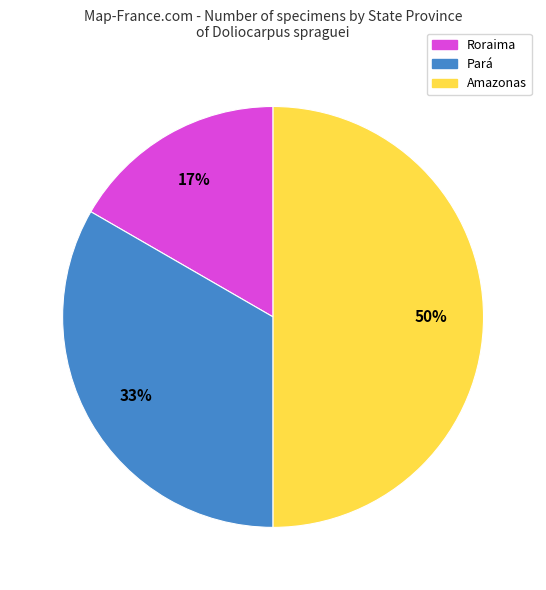

True or false: Amazonas accounts for 58% of the total.

False